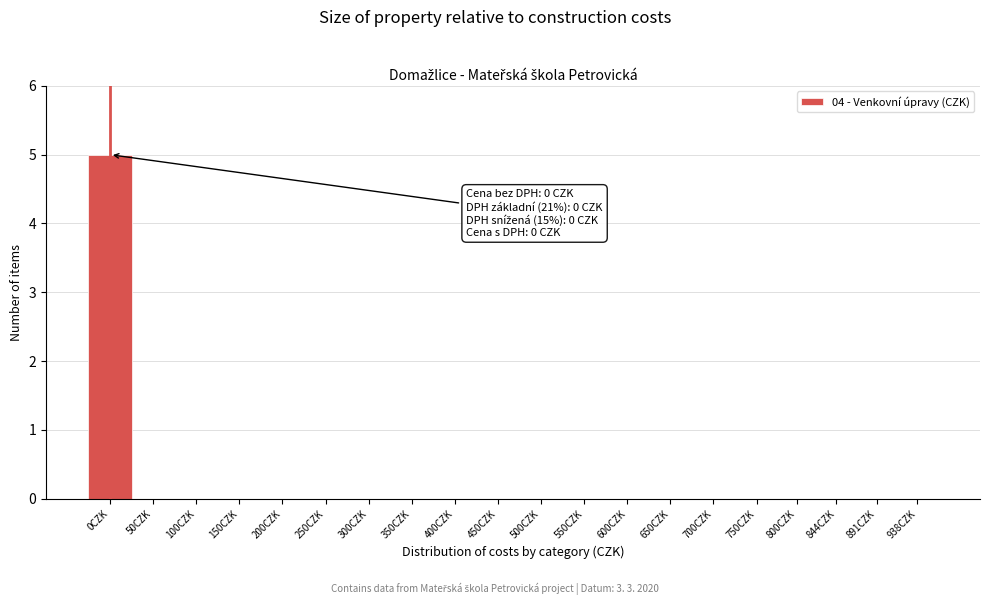

Reading right to left, transcribe all the data shown in this chart.

938CZK=0	891CZK=0	844CZK=0	800CZK=0	750CZK=0	700CZK=0	650CZK=0	600CZK=0	550CZK=0	500CZK=0	450CZK=0	400CZK=0	350CZK=0	300CZK=0	250CZK=0	200CZK=0	150CZK=0	100CZK=0	50CZK=0	0CZK=5